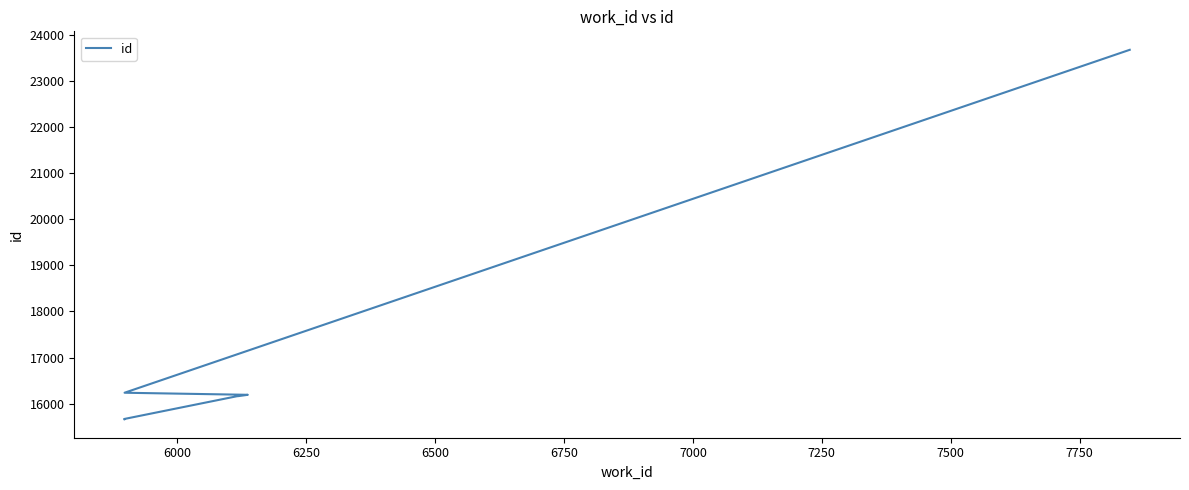

What is the greatest value displayed?

23685